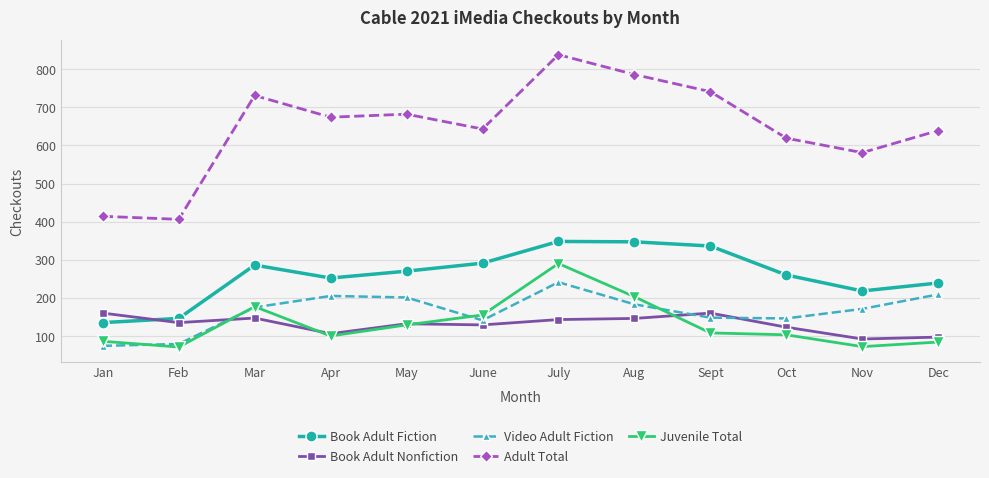

Does the chart have visible grid lines?

Yes